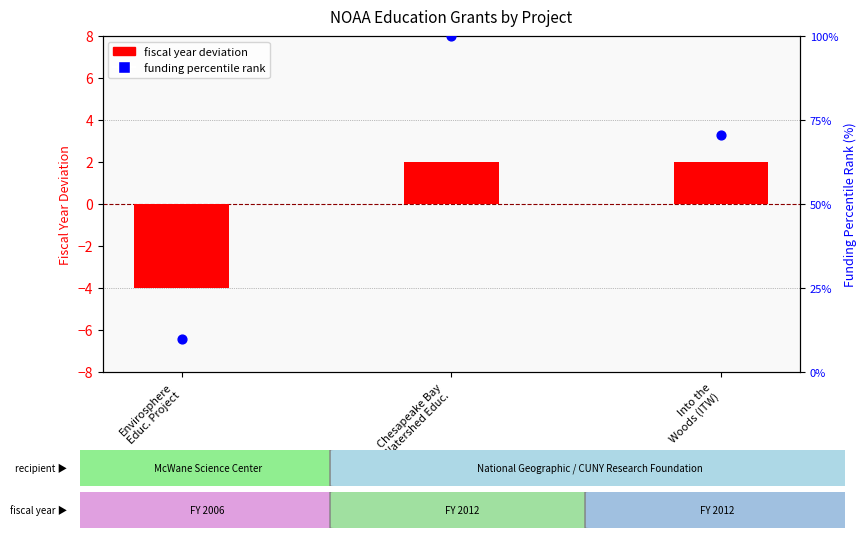

Which series contains the lowest Y value?

fiscal year deviation